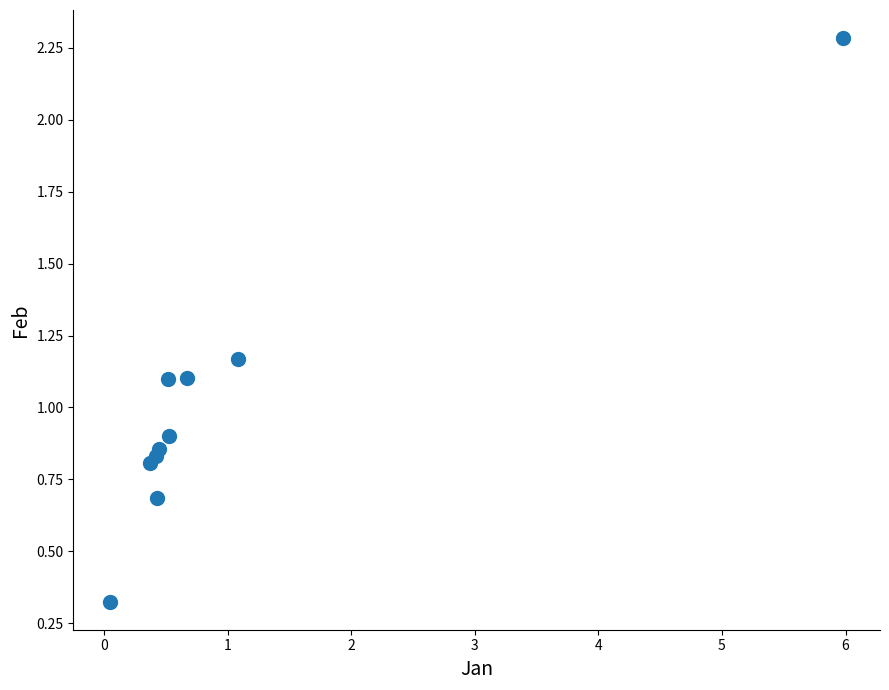

What is the average X value?

1.1